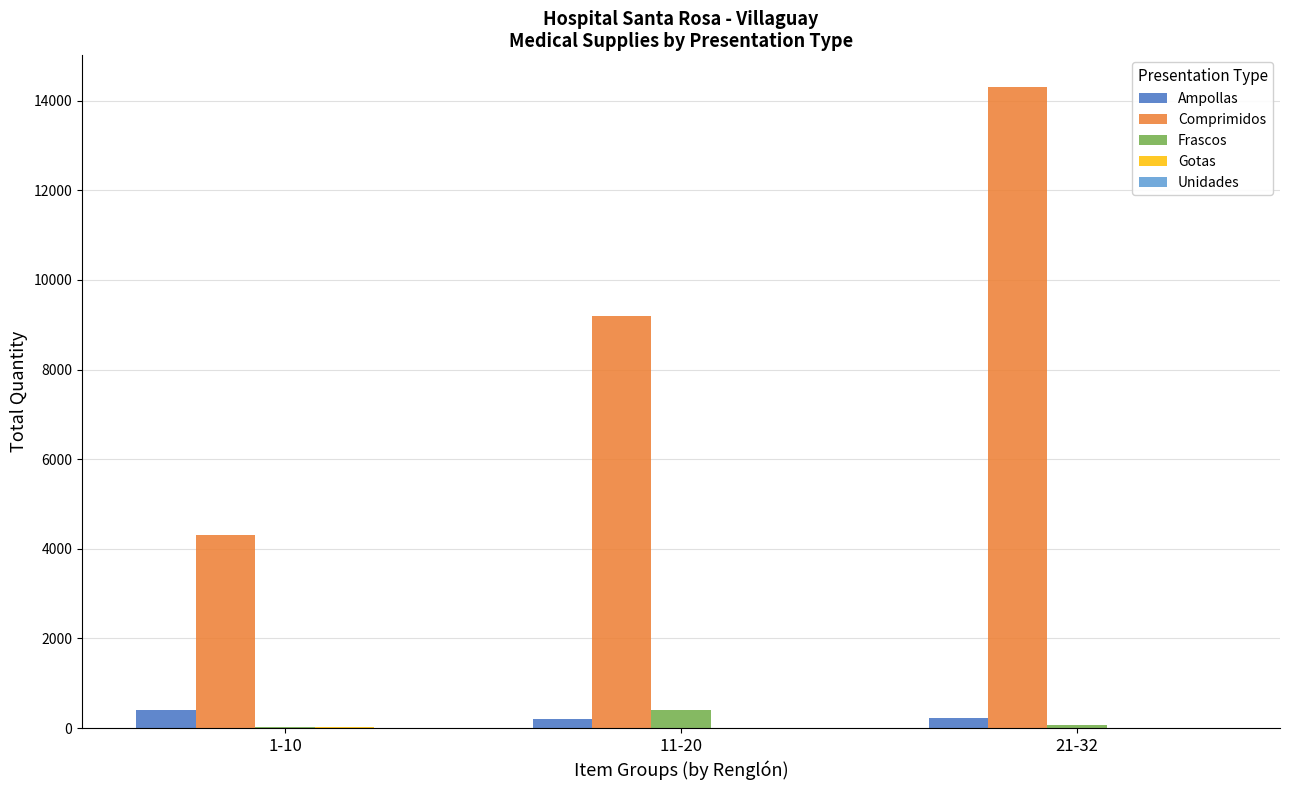

At which category is the sum across all series the highest?

21-32